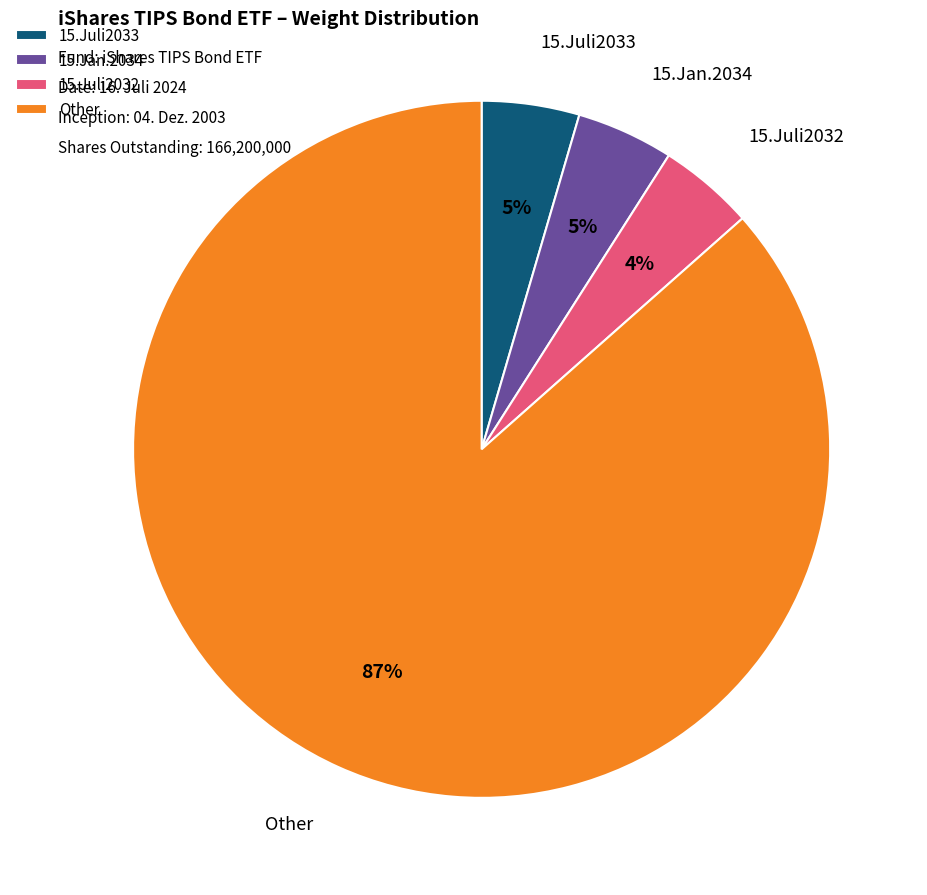

Is it true that Other is 87% of the pie?

True